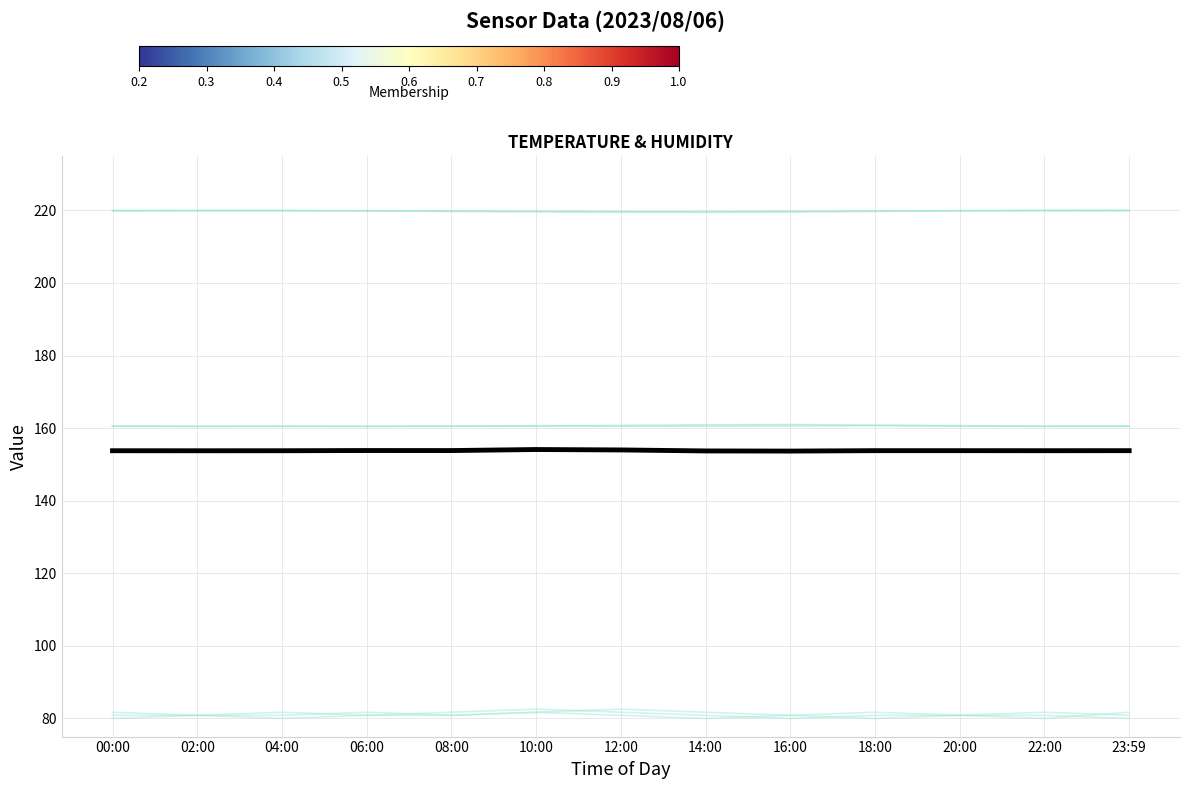

At which category does the data reach its first local peak?

06:00